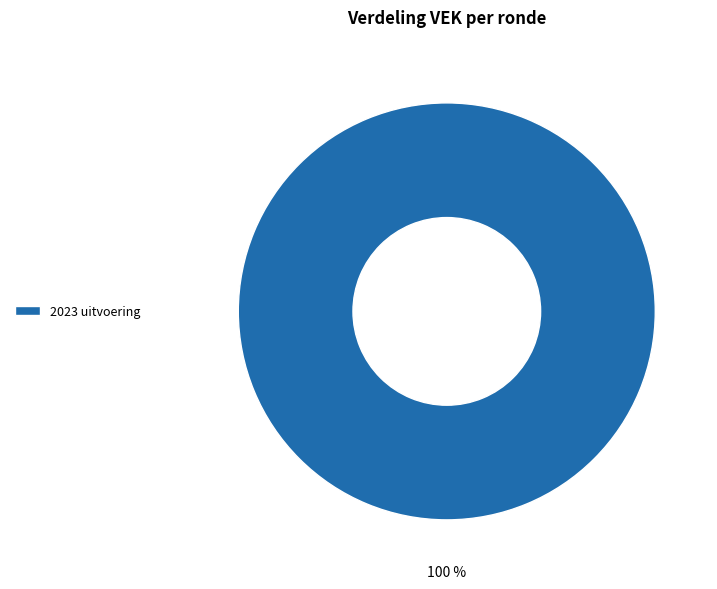

True or false: 2023 uitvoering accounts for 100% of the total.

True